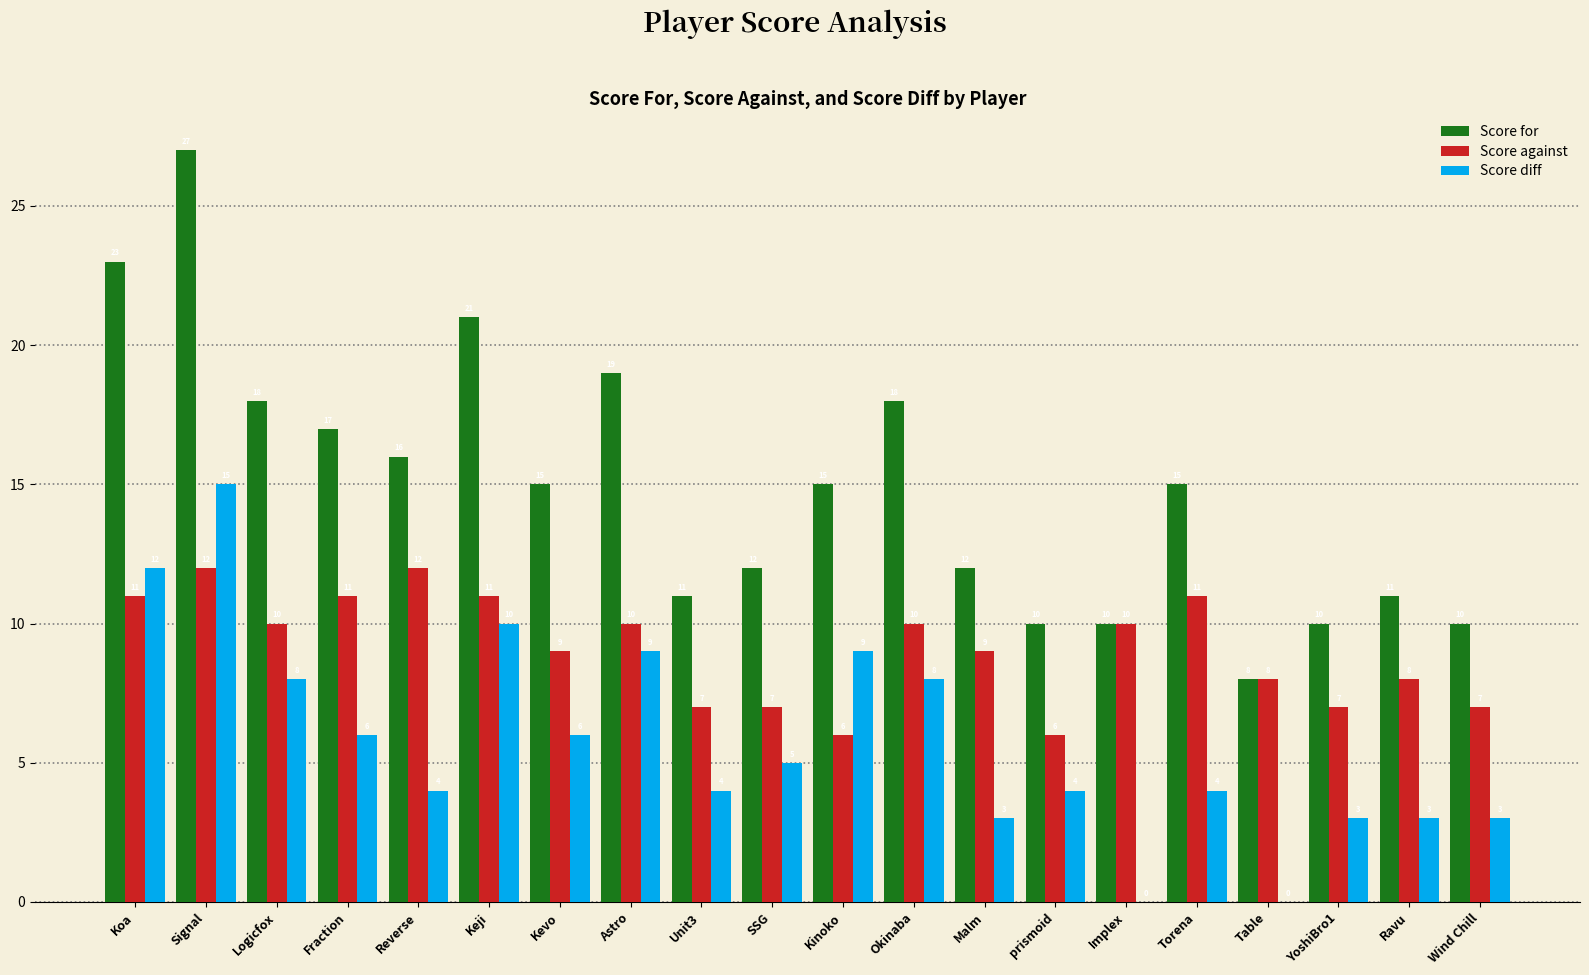

Which series has the widest spread of values?

Score for